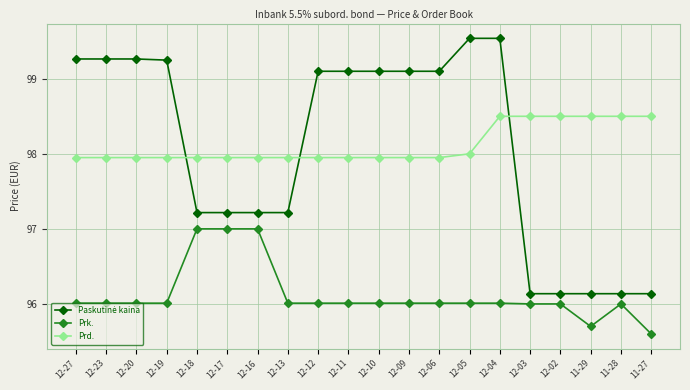

At which category is the sum across all series the highest?

12-04